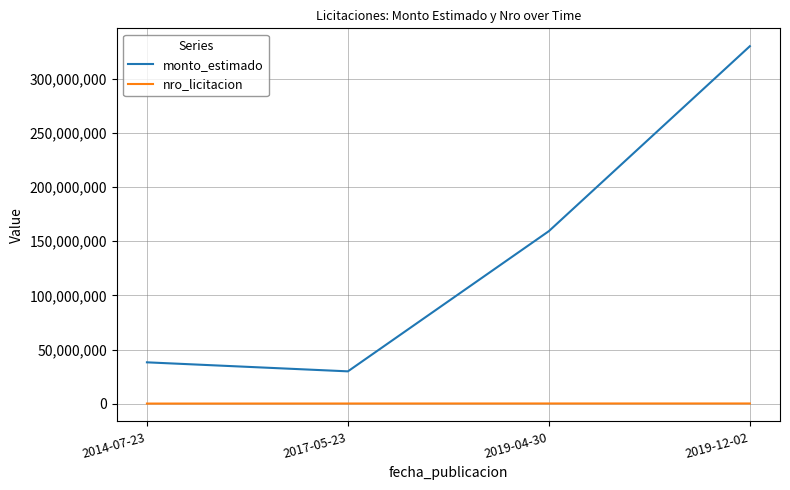

Which series changed the most between 2017-05-23 and 2019-12-02?

monto_estimado